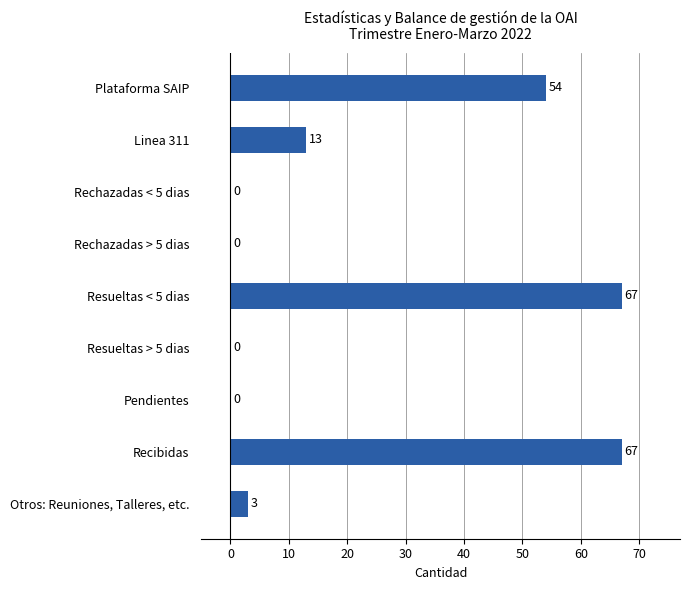

What is the sum of all values?

204